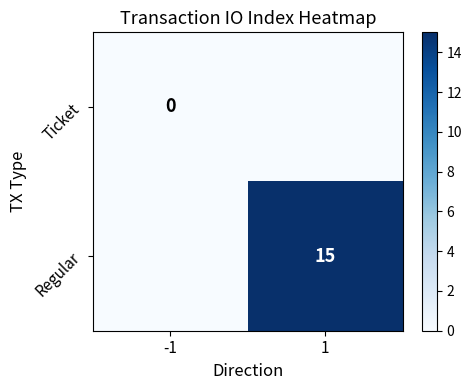

Which has a higher value, 1 or -1?

1